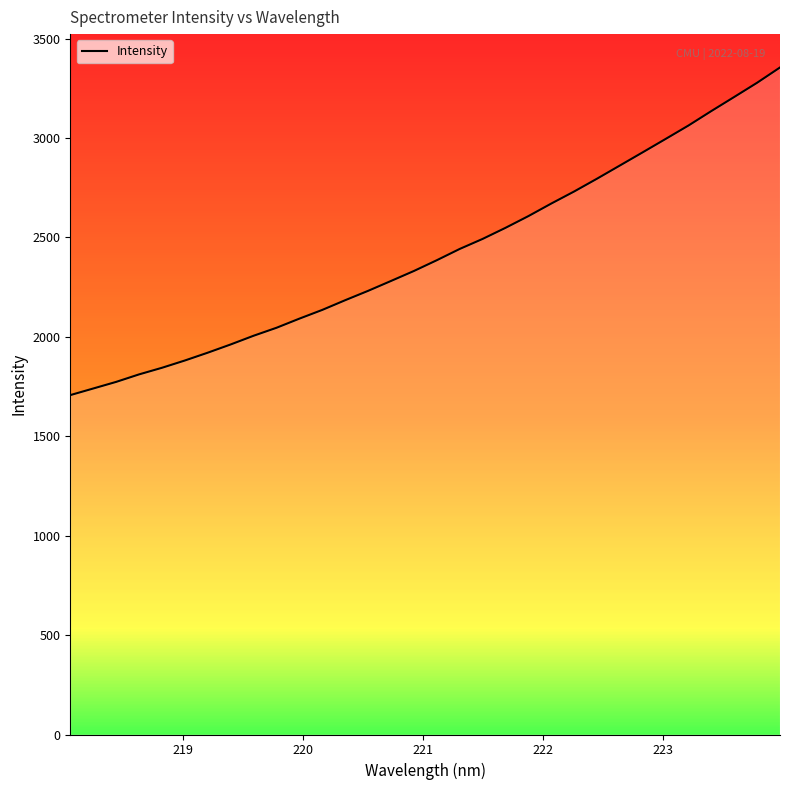

What is the sum of all values?

77445.2